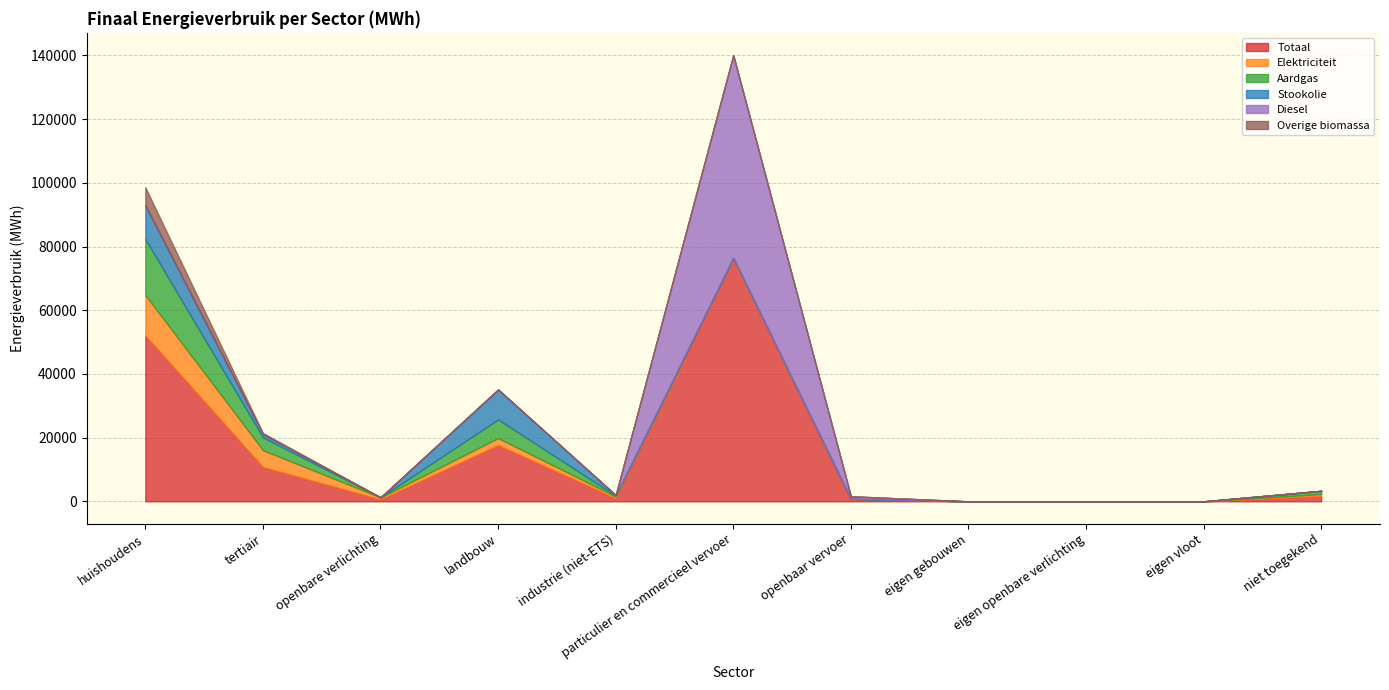

True or false: Diesel and Totaal intersect in this chart.

False